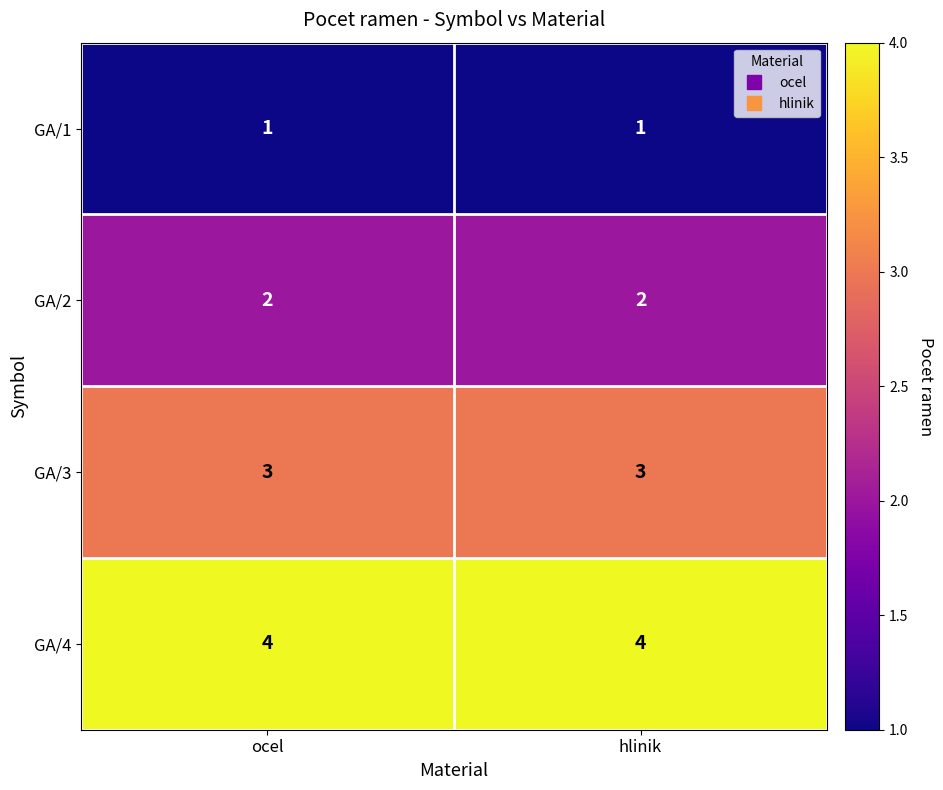

What is the smallest value displayed?

1